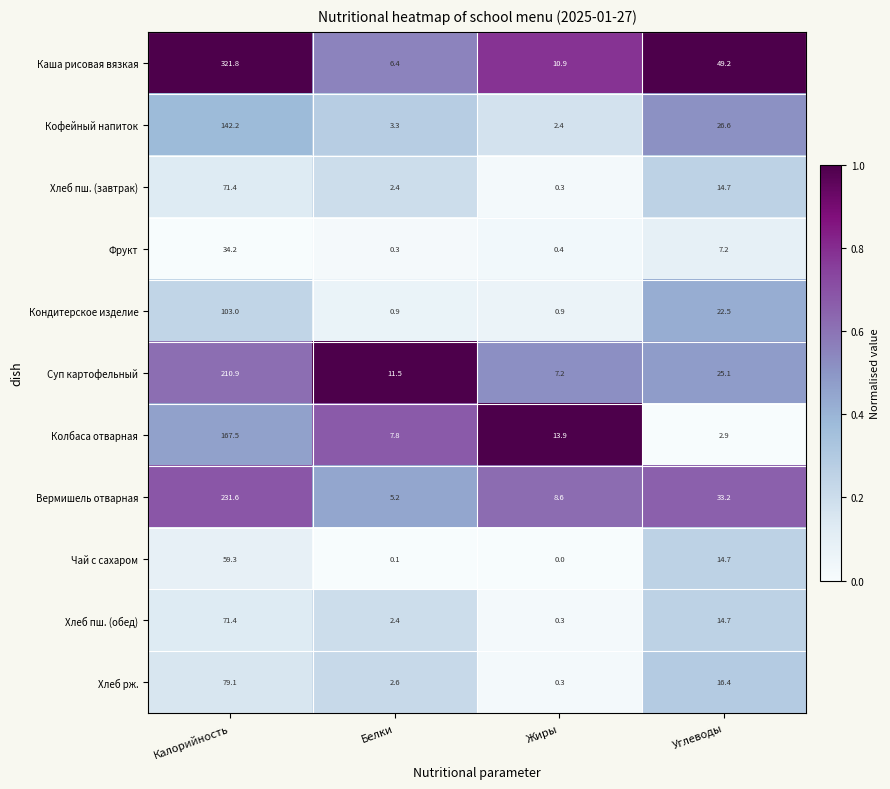

How many series are shown in this chart?

11